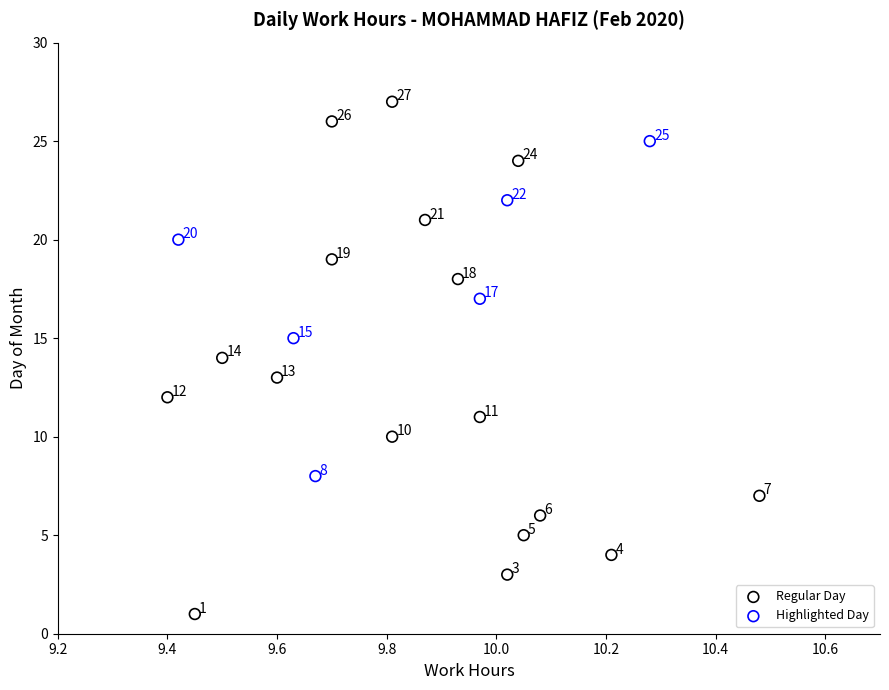

What are all the series names shown in the legend?

Regular Day, Highlighted Day